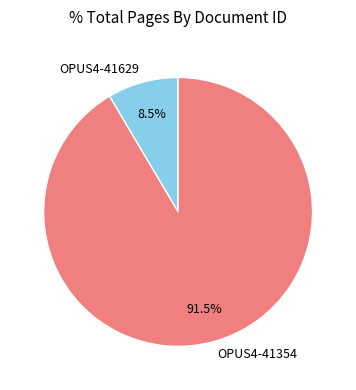

How many segments does this pie chart have?

2